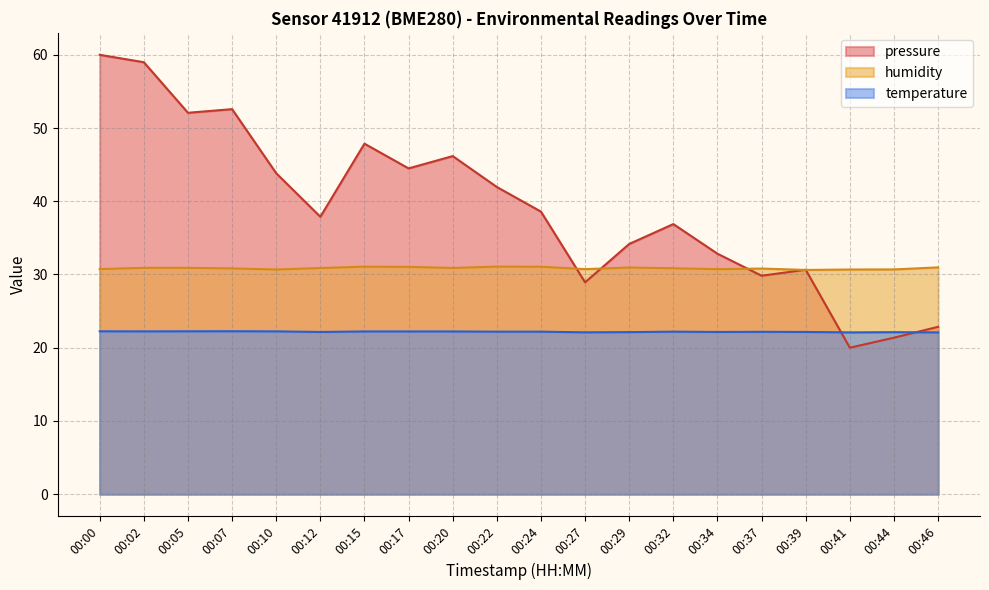

Between 00:05 and 00:32, which is larger?

00:05